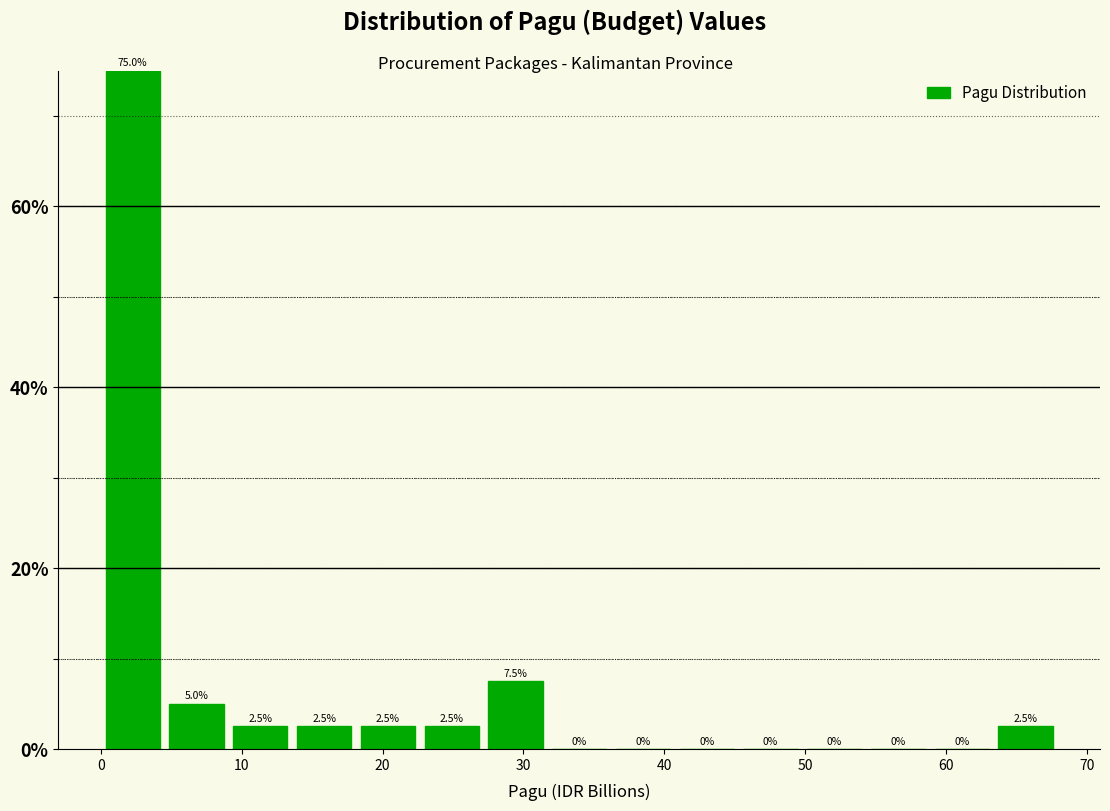

Reading left to right, transcribe this chart: for each bar, give the range it covers on the x-axis and its height. The bar edges are not printed on the chart, so give them approximately, as read against the axis.

0 to 5: 75.0
5 to 9: 5.0
9 to 14: 2.5
14 to 18: 2.5
18 to 23: 2.5
23 to 27: 2.5
27 to 32: 7.5
32 to 36: 0.0
36 to 41: 0.0
41 to 45: 0.0
45 to 50: 0.0
50 to 54: 0.0
54 to 59: 0.0
59 to 63: 0.0
63 to 68: 2.5